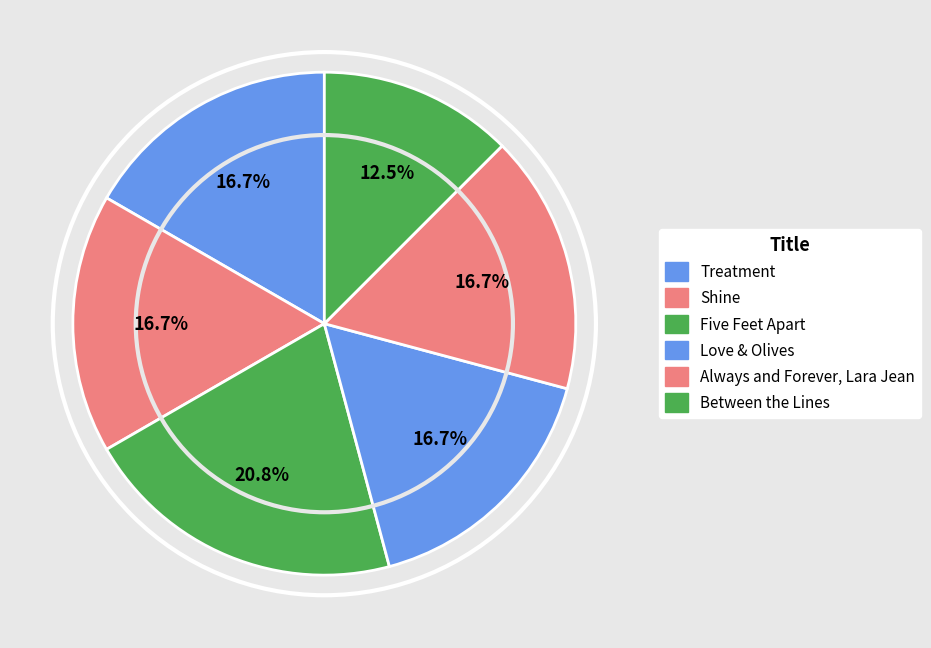

How many slices are in this pie chart?

6